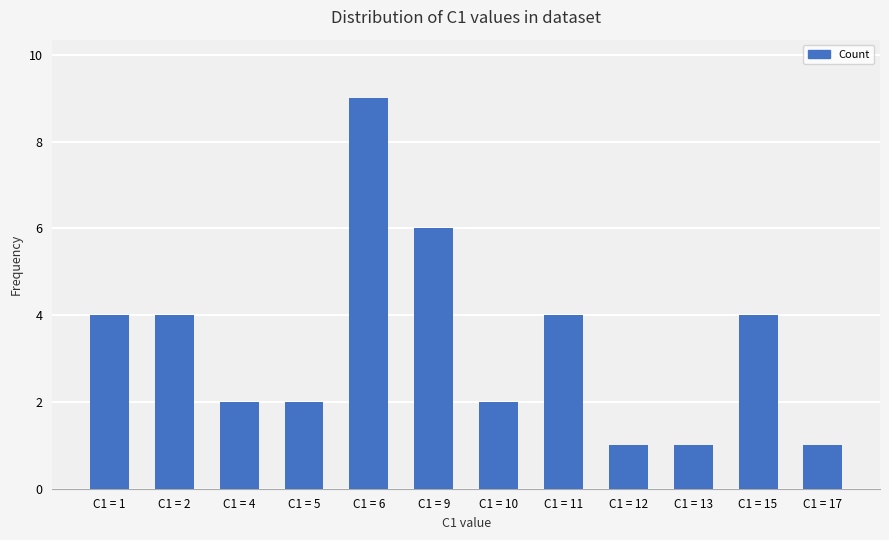

What is the value of the 5th bar from the left?

9